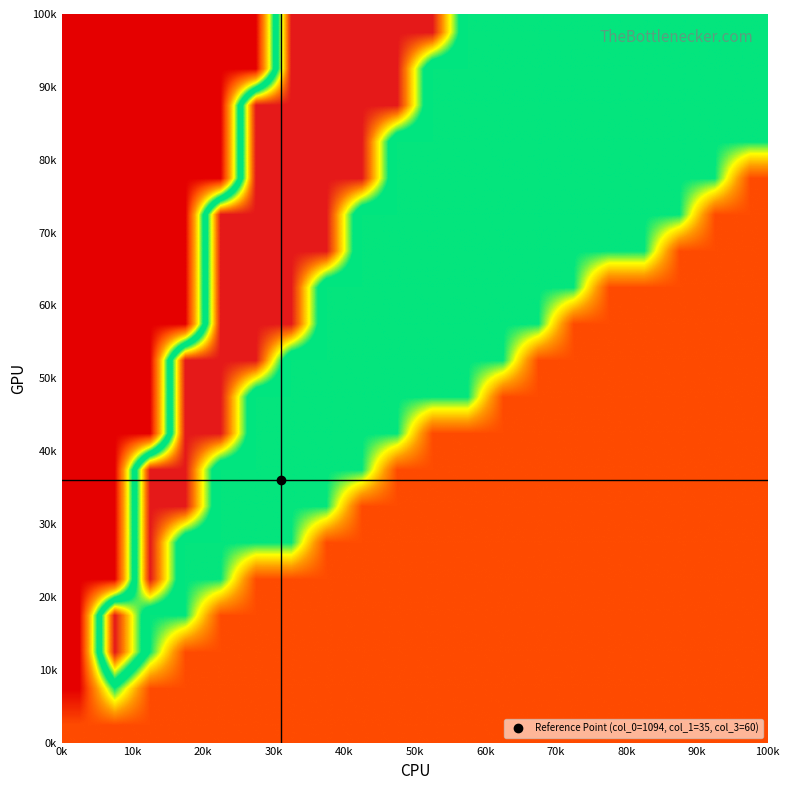

What is the greatest value displayed?

0.5